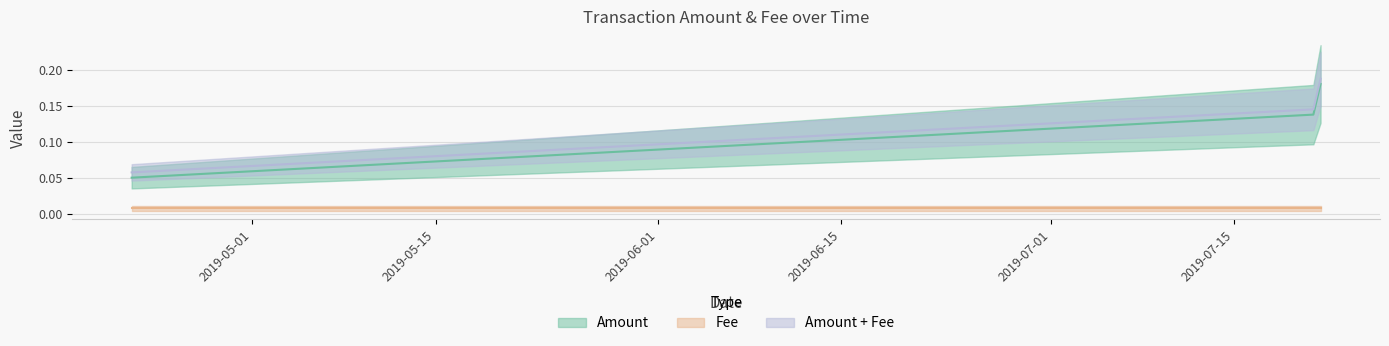

Does the chart have visible grid lines?

Yes